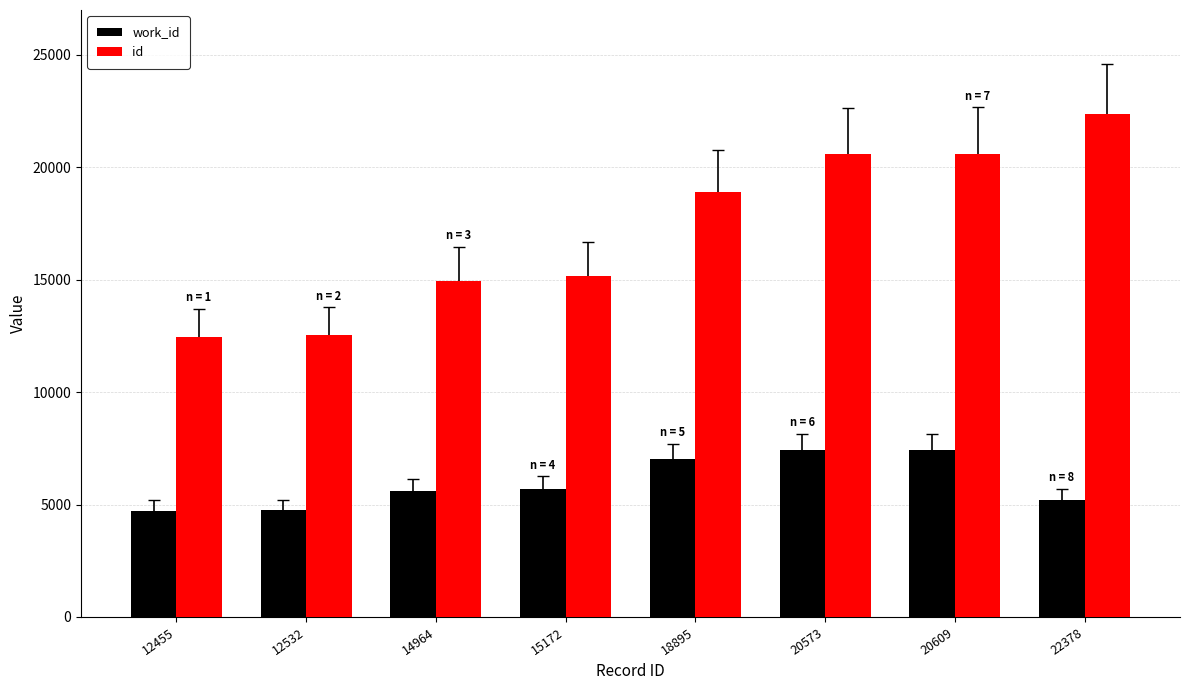

What is the minimum value shown in the chart?

4721